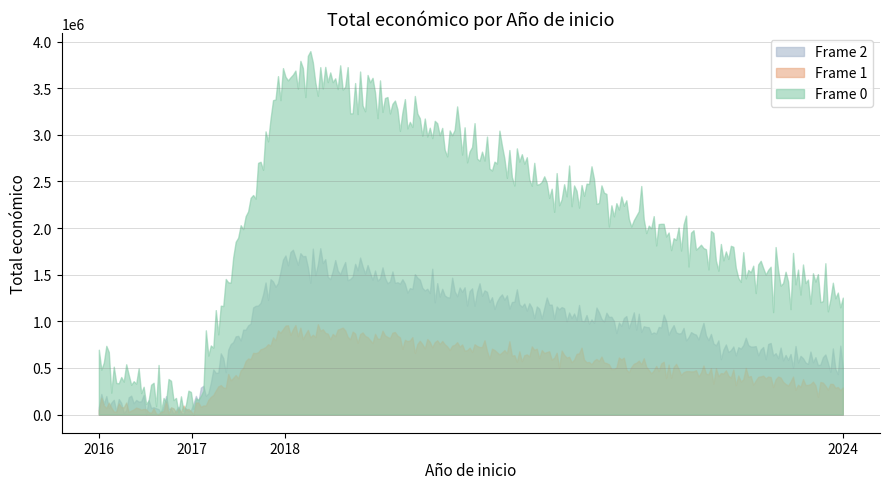

What is the change in value from 2024 to 2016?

-593134